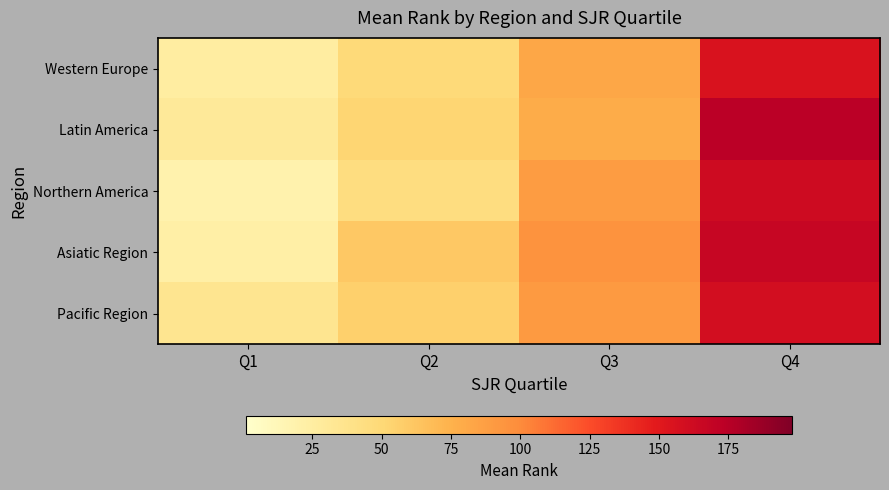

Which has a higher value, Q1 or Q2?

Q2